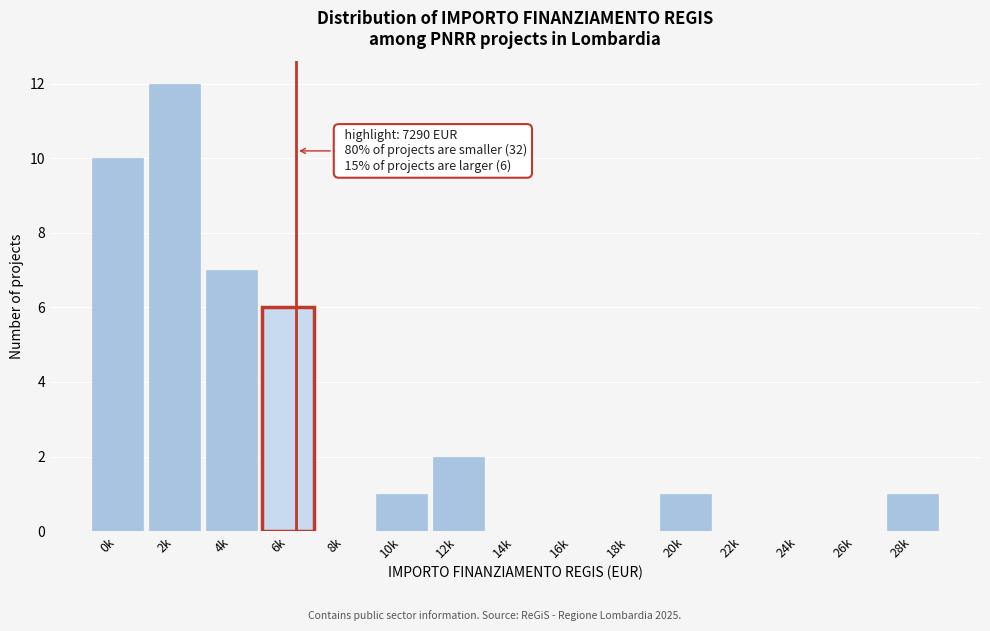

Reading right to left, what are all the values shown in this chart?

28k=1	26k=0	24k=0	22k=0	20k=1	18k=0	16k=0	14k=0	12k=2	10k=1	8k=0	6k=6	4k=7	2k=12	0k=10